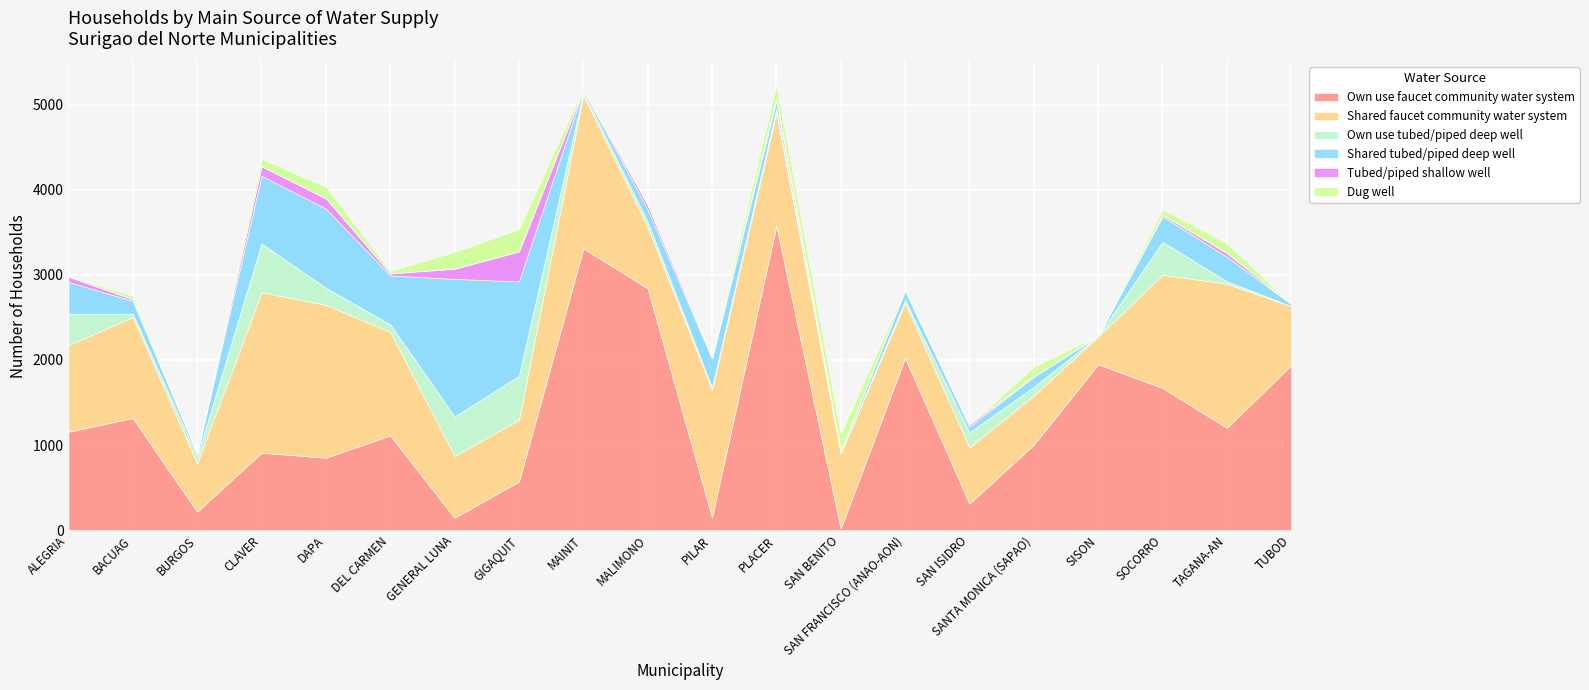

What is the maximum value for Shared faucet community water system?

1886